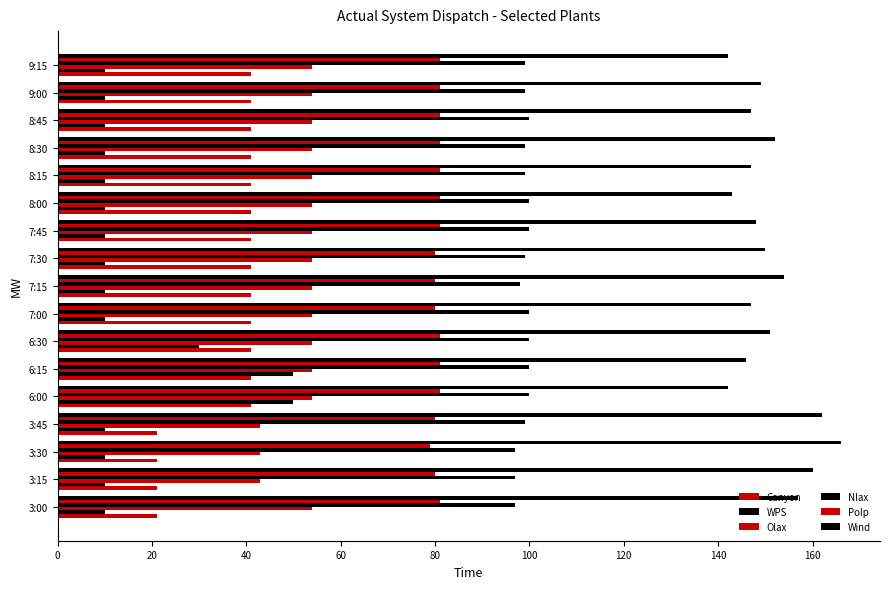

How many distinct data groups are displayed?

6